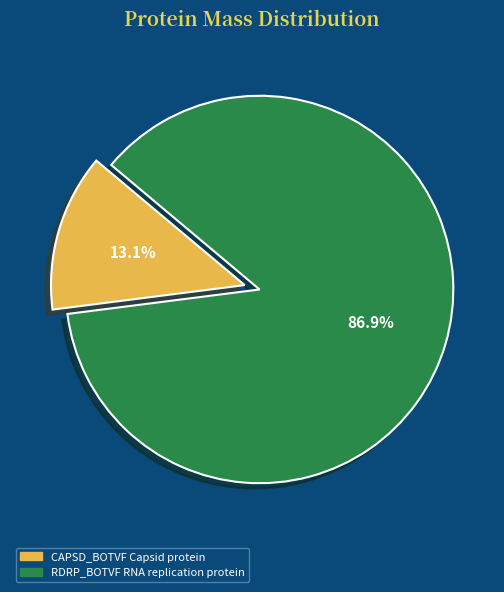

To the nearest percent, what is the combined percentage of CAPSD_BOTVF Capsid protein and RDRP_BOTVF RNA replication protein?

100%